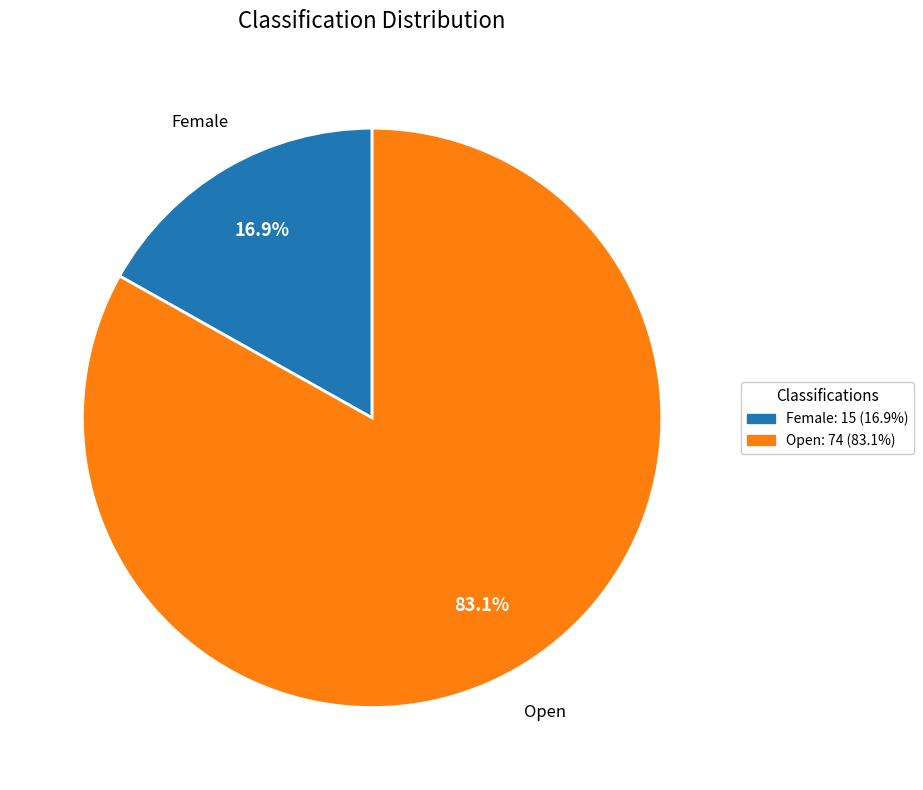

Count the number of slices in the pie.

2